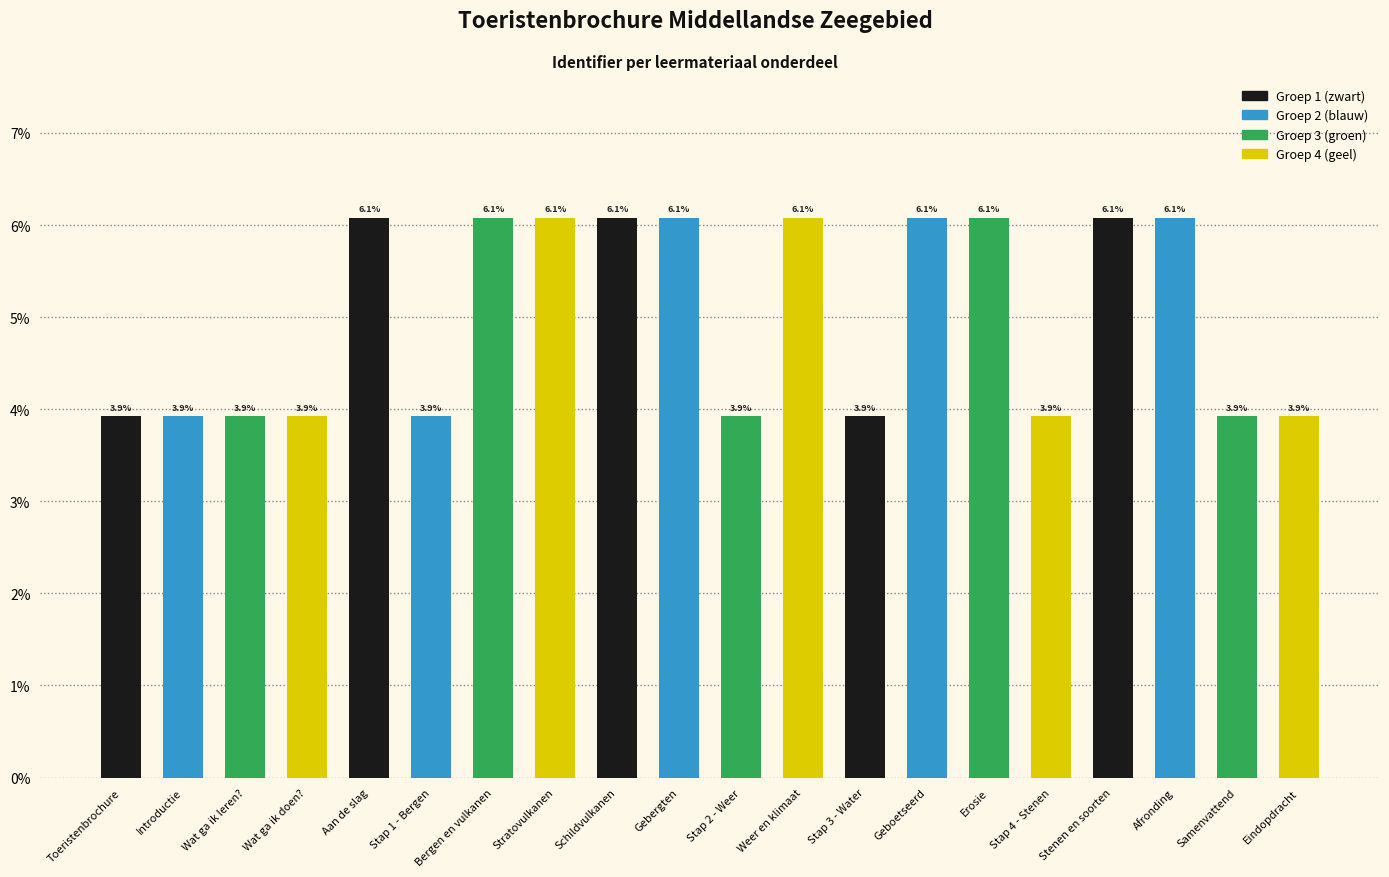

How many bars are there in total?

20